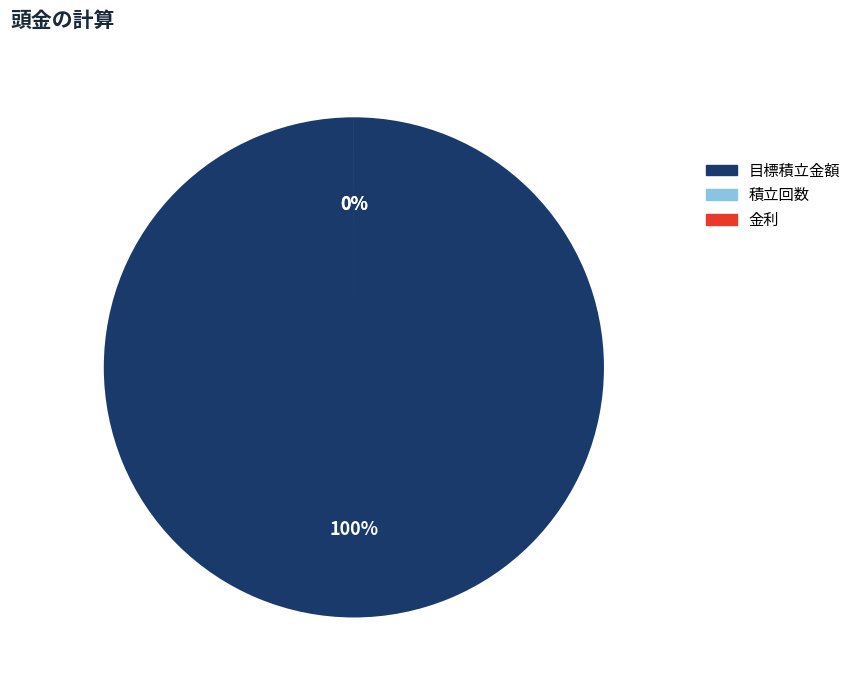

To the nearest percent, what is the combined percentage of 積立回数 and 目標積立金額?

100%